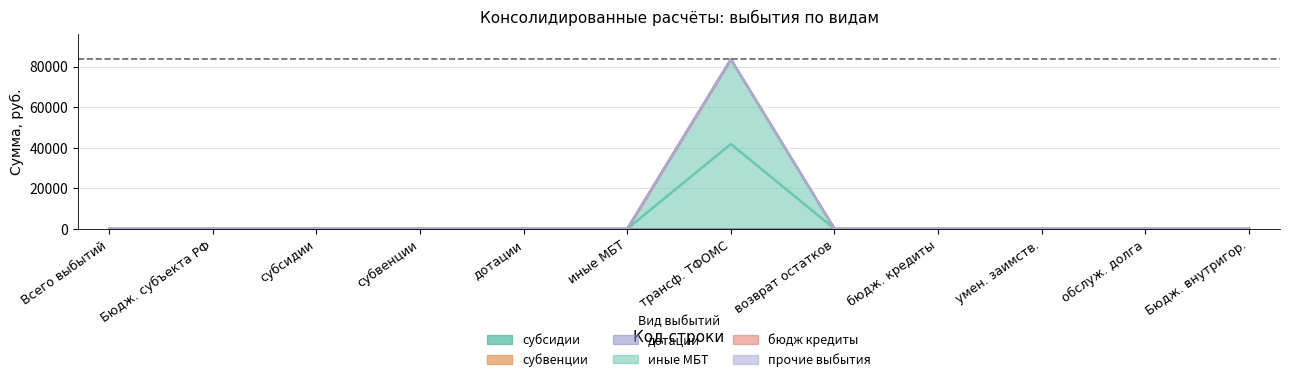

Which series has the largest total across all categories?

иные МБТ